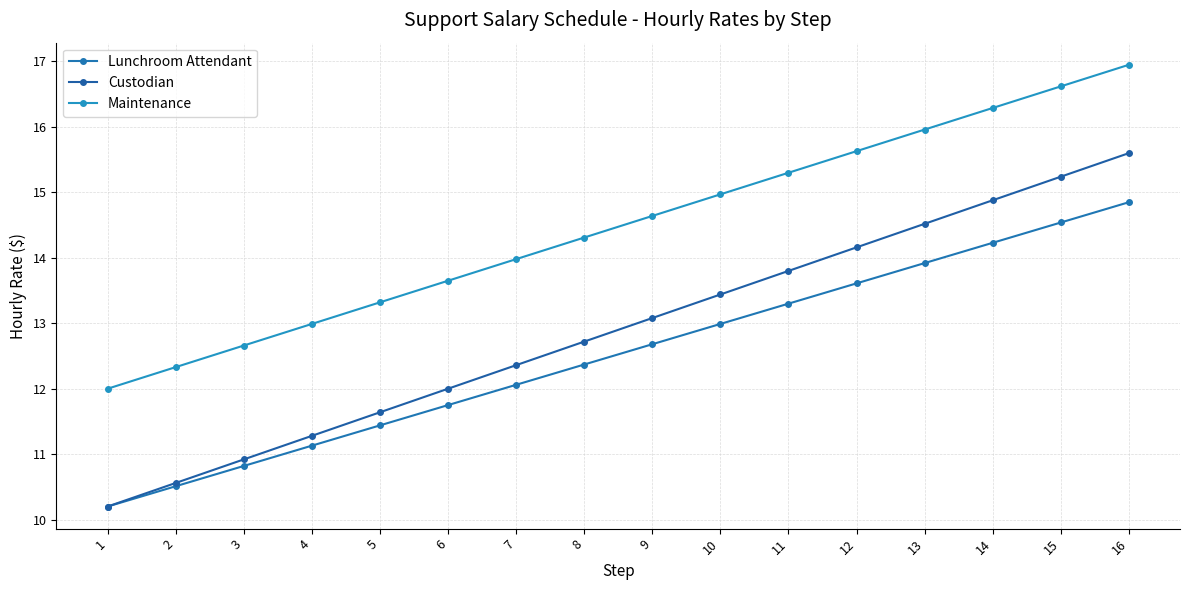

Reading right to left, transcribe all the data shown in this chart.

Lunchroom Attendant: 14.8	14.5	14.2	13.9	13.6	13.3	13.0	12.7	12.4	12.1	11.8	11.4	11.1	10.8	10.5	10.2
Custodian: 15.6	15.2	14.9	14.5	14.2	13.8	13.4	13.1	12.7	12.4	12.0	11.6	11.3	10.9	10.6	10.2
Maintenance: 16.9	16.6	16.3	16.0	15.6	15.3	15.0	14.6	14.3	14.0	13.7	13.3	13.0	12.7	12.3	12.0